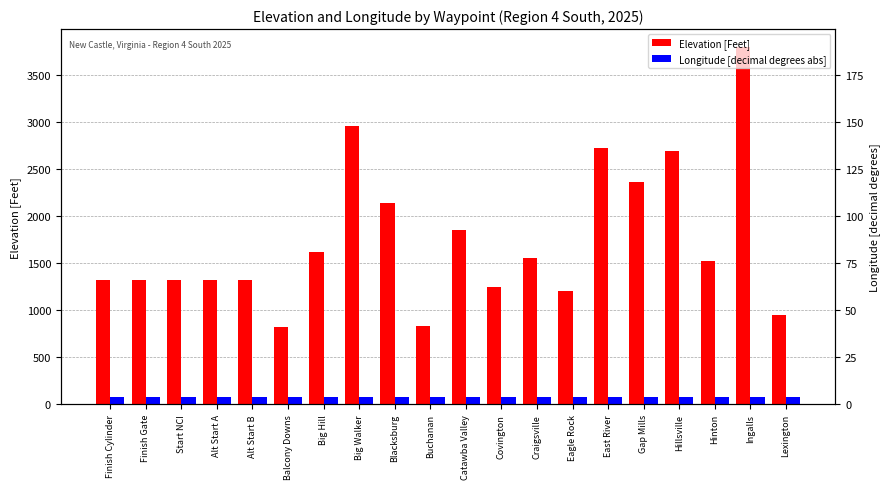

List the series in order of their overall mean, highest first.

Elevation [Feet], Longitude [decimal degrees abs]